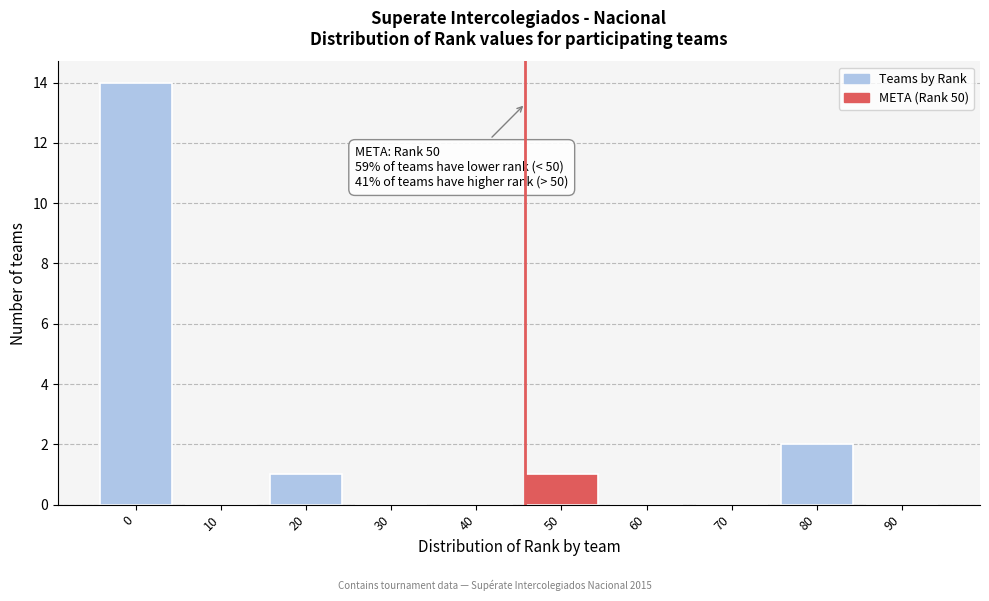

Reading left to right, transcribe all the data shown in this chart.

0=14	10=0	20=1	30=0	40=0	50=1	60=0	70=0	80=2	90=0